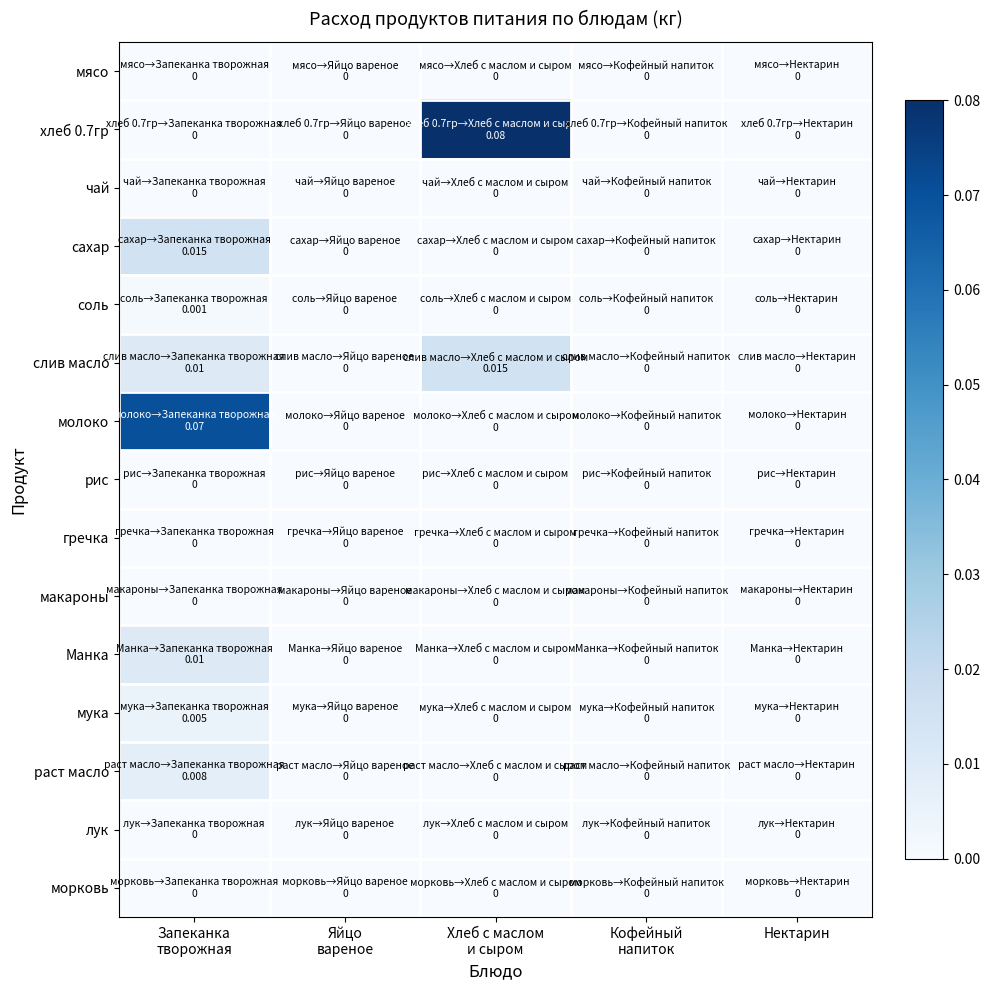

Reading right to left, extract all data points from this chart.

мясо: Нектарин=0.0	Кофейный
напиток=0.0	Хлеб с маслом
и сыром=0.0	Яйцо
вареное=0.0	Запеканка
творожная=0.0
хлеб 0.7гр: Нектарин=0.0	Кофейный
напиток=0.0	Хлеб с маслом
и сыром=0.1	Яйцо
вареное=0.0	Запеканка
творожная=0.0
чай: Нектарин=0.0	Кофейный
напиток=0.0	Хлеб с маслом
и сыром=0.0	Яйцо
вареное=0.0	Запеканка
творожная=0.0
сахар: Нектарин=0.0	Кофейный
напиток=0.0	Хлеб с маслом
и сыром=0.0	Яйцо
вареное=0.0	Запеканка
творожная=0.0
соль: Нектарин=0.0	Кофейный
напиток=0.0	Хлеб с маслом
и сыром=0.0	Яйцо
вареное=0.0	Запеканка
творожная=0.0
слив масло: Нектарин=0.0	Кофейный
напиток=0.0	Хлеб с маслом
и сыром=0.0	Яйцо
вареное=0.0	Запеканка
творожная=0.0
молоко: Нектарин=0.0	Кофейный
напиток=0.0	Хлеб с маслом
и сыром=0.0	Яйцо
вареное=0.0	Запеканка
творожная=0.1
рис: Нектарин=0.0	Кофейный
напиток=0.0	Хлеб с маслом
и сыром=0.0	Яйцо
вареное=0.0	Запеканка
творожная=0.0
гречка: Нектарин=0.0	Кофейный
напиток=0.0	Хлеб с маслом
и сыром=0.0	Яйцо
вареное=0.0	Запеканка
творожная=0.0
макароны: Нектарин=0.0	Кофейный
напиток=0.0	Хлеб с маслом
и сыром=0.0	Яйцо
вареное=0.0	Запеканка
творожная=0.0
Манка: Нектарин=0.0	Кофейный
напиток=0.0	Хлеб с маслом
и сыром=0.0	Яйцо
вареное=0.0	Запеканка
творожная=0.0
мука: Нектарин=0.0	Кофейный
напиток=0.0	Хлеб с маслом
и сыром=0.0	Яйцо
вареное=0.0	Запеканка
творожная=0.0
раст масло: Нектарин=0.0	Кофейный
напиток=0.0	Хлеб с маслом
и сыром=0.0	Яйцо
вареное=0.0	Запеканка
творожная=0.0
лук: Нектарин=0.0	Кофейный
напиток=0.0	Хлеб с маслом
и сыром=0.0	Яйцо
вареное=0.0	Запеканка
творожная=0.0
морковь: Нектарин=0.0	Кофейный
напиток=0.0	Хлеб с маслом
и сыром=0.0	Яйцо
вареное=0.0	Запеканка
творожная=0.0